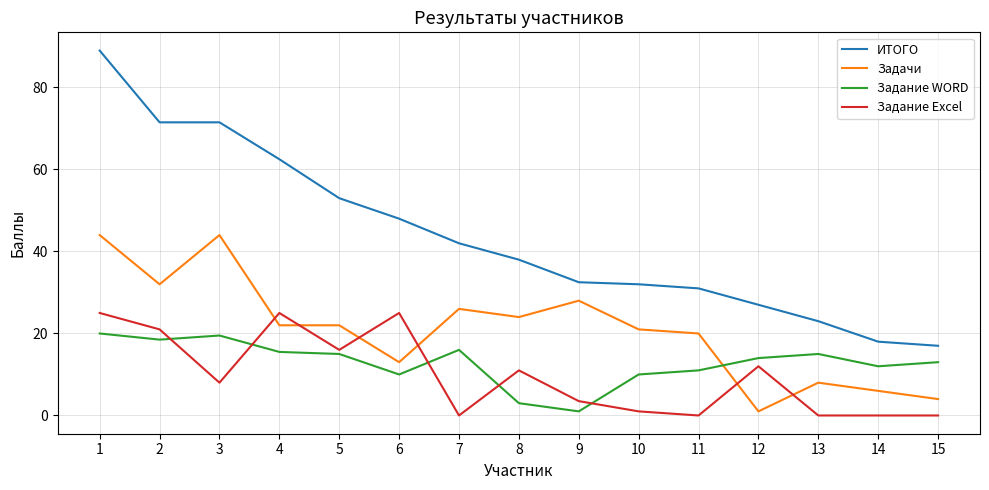

Reading left to right, transcribe all the data shown in this chart.

ИТОГО: 89.0	71.5	71.5	62.5	53.0	48.0	42.0	38.0	32.5	32.0	31.0	27.0	23.0	18.0	17.0
Задачи: 44.0	32.0	44.0	22.0	22.0	13.0	26.0	24.0	28.0	21.0	20.0	1.0	8.0	6.0	4.0
Задание WORD: 20.0	18.5	19.5	15.5	15.0	10.0	16.0	3.0	1.0	10.0	11.0	14.0	15.0	12.0	13.0
Задание Excel: 25.0	21.0	8.0	25.0	16.0	25.0	0.0	11.0	3.5	1.0	0.0	12.0	0.0	0.0	0.0